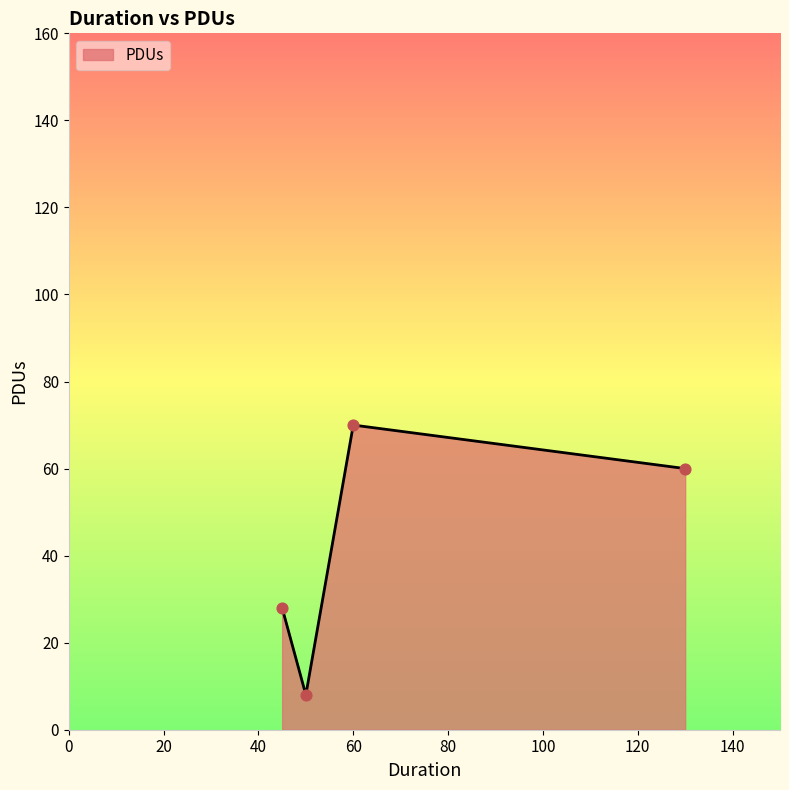

True or false: the data has more than 2 interior local peaks.

False